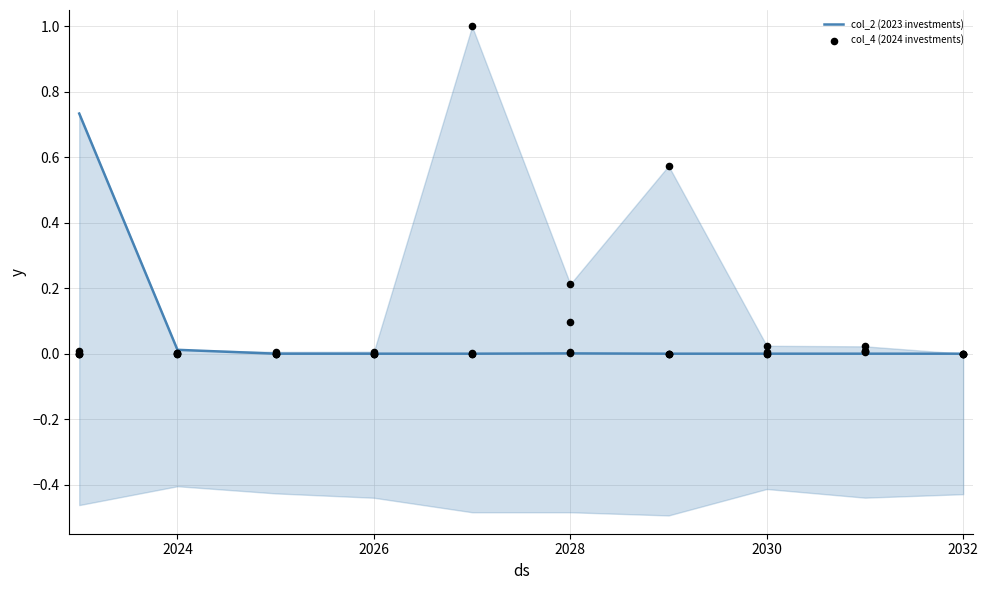

Which series has the largest Y range (max minus min)?

col_4 (2024 investments)